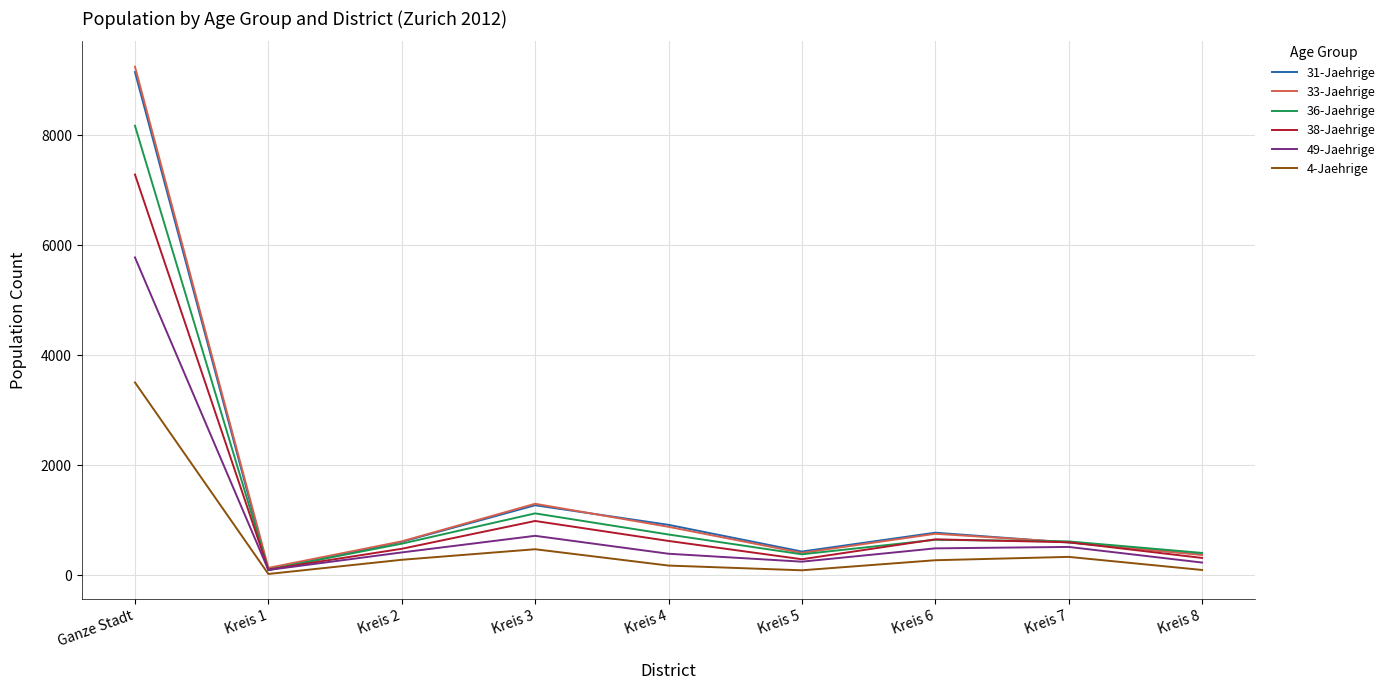

Does the chart display data point markers on the line(s)?

No